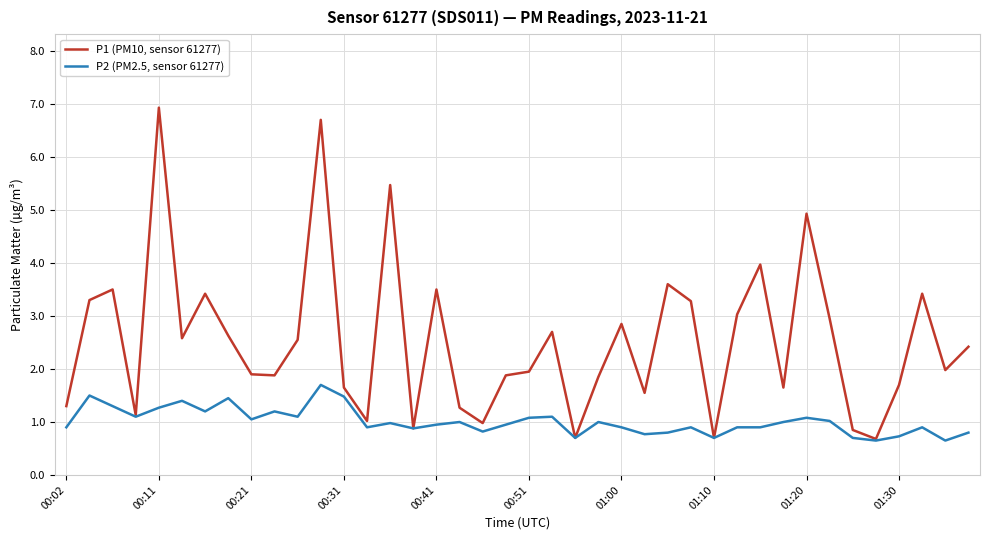

List the series in order of their peak value, highest first.

P1 (PM10, sensor 61277), P2 (PM2.5, sensor 61277)